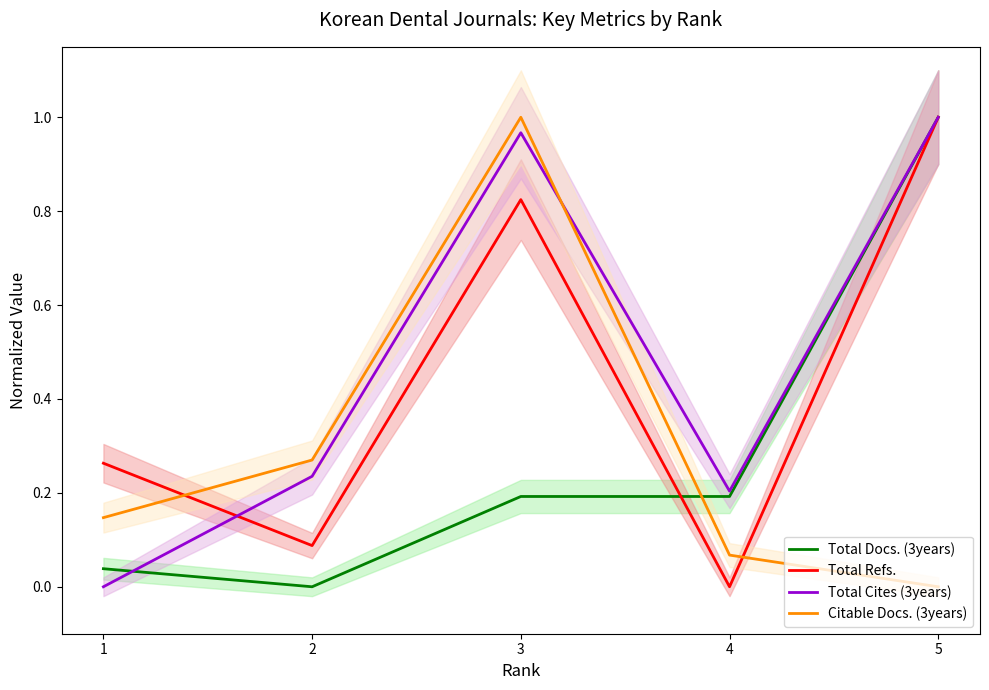

At which category does Citable Docs. (3years) reach its first local peak?

3